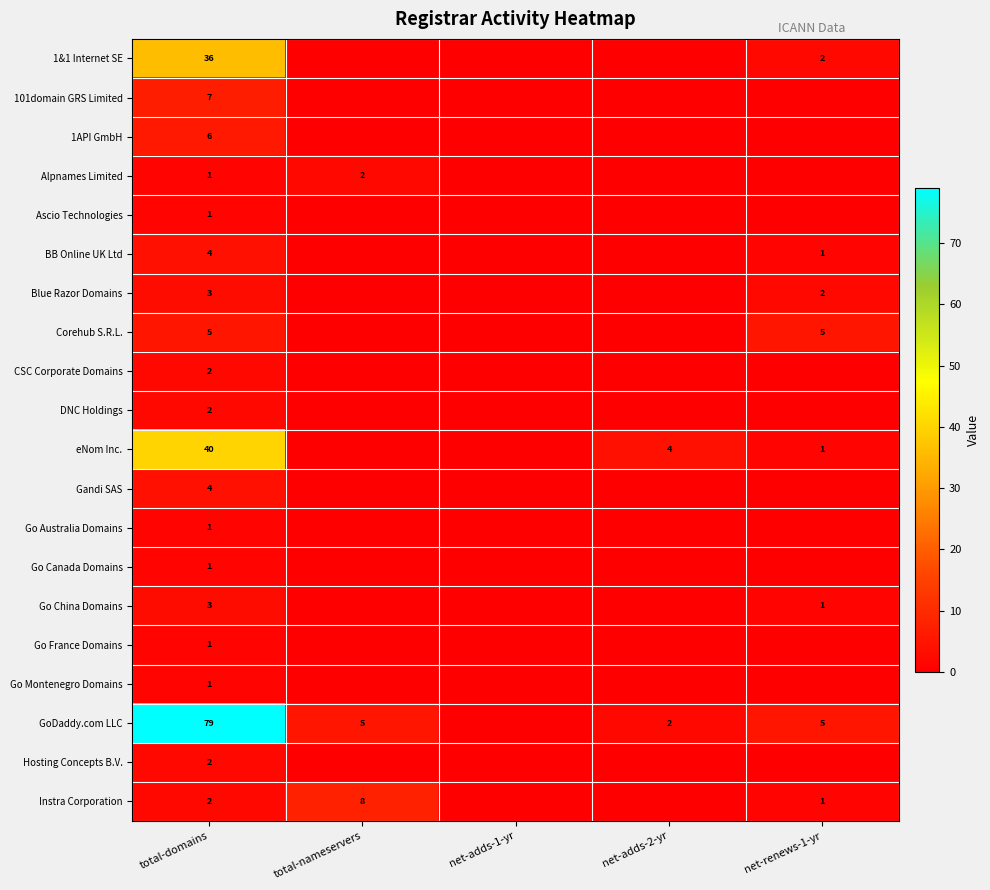

The value of Go Australia Domains at total-domains is 1. True or false?

True